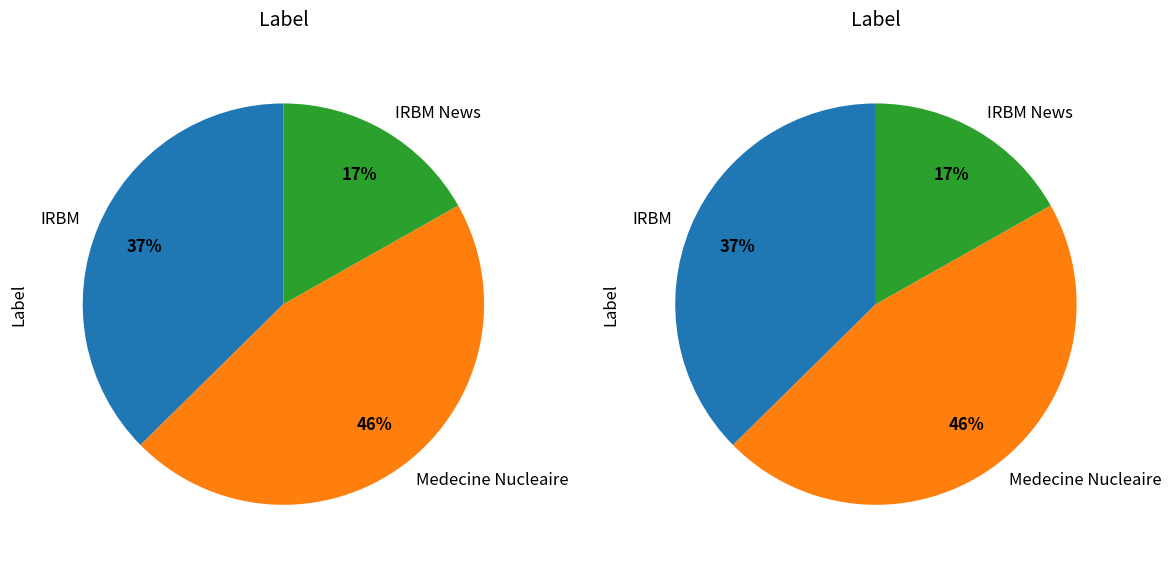

The IRBM News slice represents 17% of the pie. True or false?

True